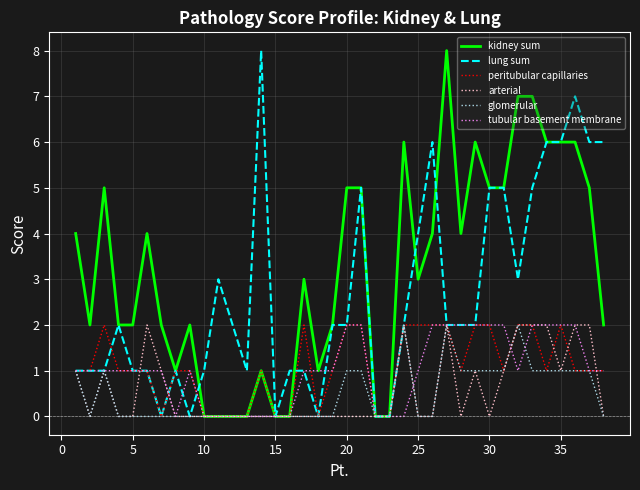

Reading left to right, extract all data points from this chart.

kidney sum: 4	2	5	2	2	4	2	1	2	0	0	0	1	0	0	3	1	2	5	5	0	0	6	3	4	8	4	6	5	5	7	7	6	6	6	5	2
lung sum: 1	1	1	2	1	1	0	1	0	1	3	1	8	0	1	1	0	2	2	5	0	0	2	4	6	2	2	2	5	5	3	5	6	6	7	6	6
peritubular capillaries: 1	1	2	1	1	1	0	1	1	0	0	0	1	0	0	2	0	1	2	2	0	0	2	2	2	2	1	2	2	1	2	2	1	2	1	1	1
arterial: 1	0	1	0	0	2	1	0	0	0	0	0	0	0	0	0	0	0	0	0	0	0	2	0	0	2	0	1	0	1	2	2	2	1	2	2	0
glomerular: 1	0	1	0	0	0	0	0	0	0	0	0	0	0	0	0	0	0	1	1	0	0	2	0	0	2	1	1	1	1	2	1	1	1	1	1	0
tubular basement membrane: 1	1	1	1	1	1	1	0	1	0	0	0	0	0	0	1	1	1	2	2	0	0	0	1	2	2	2	2	2	2	1	2	2	2	2	1	1